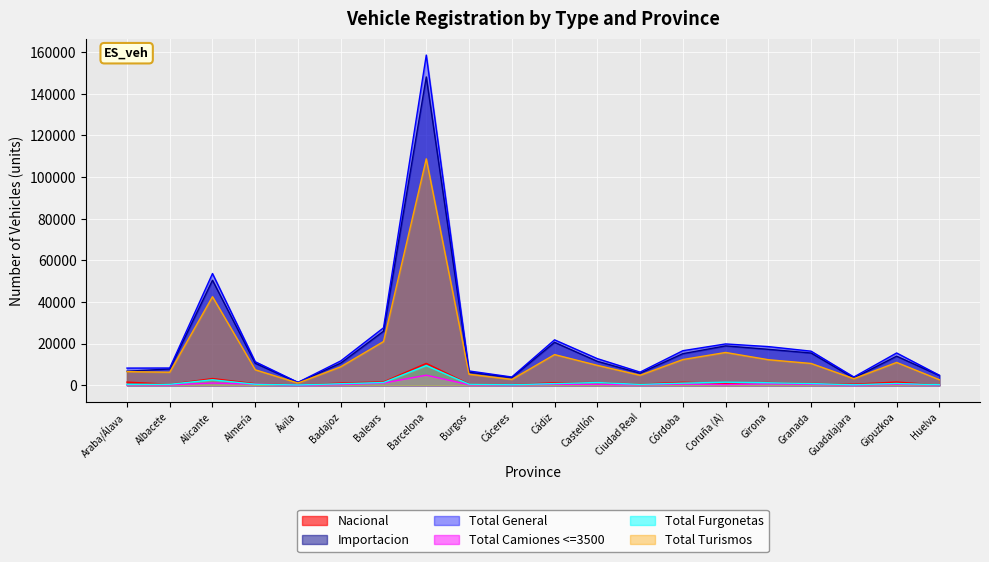

List the labels in order of Total Turismos value, smallest first.

Ávila, Huelva, Cáceres, Guadalajara, Ciudad Real, Burgos, Albacete, Araba/Álava, Almería, Badajoz, Castellón, Granada, Gipuzkoa, Girona, Córdoba, Cádiz, Coruña (A), Balears, Alicante, Barcelona